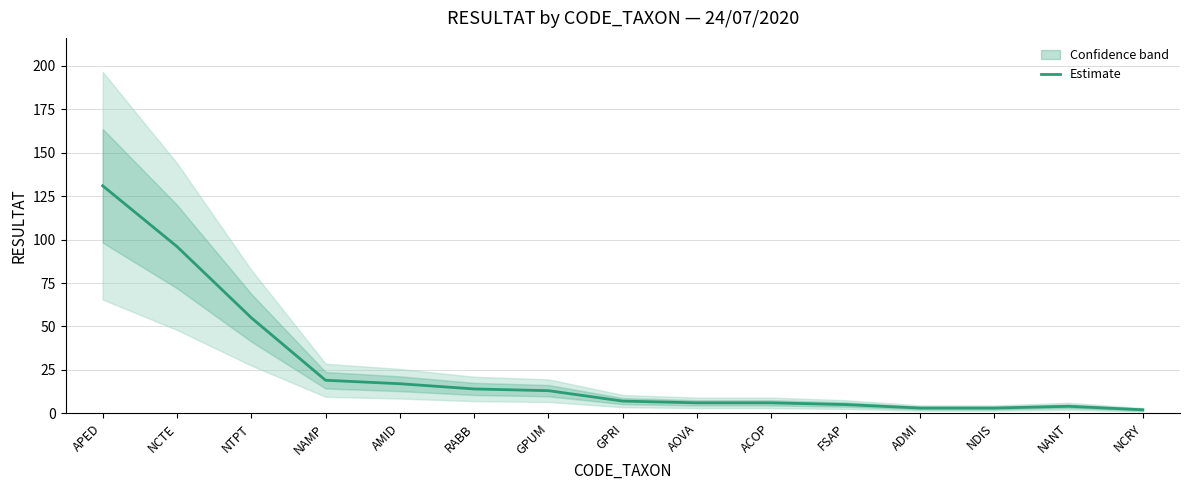

What position from the right is NCTE?

14